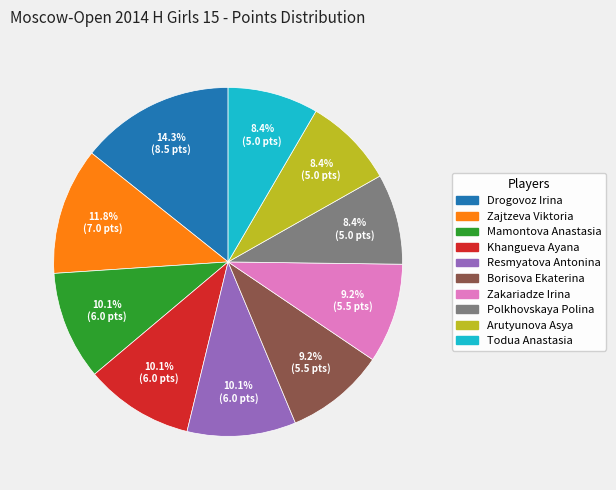

Which slice is the largest?

Drogovoz Irina